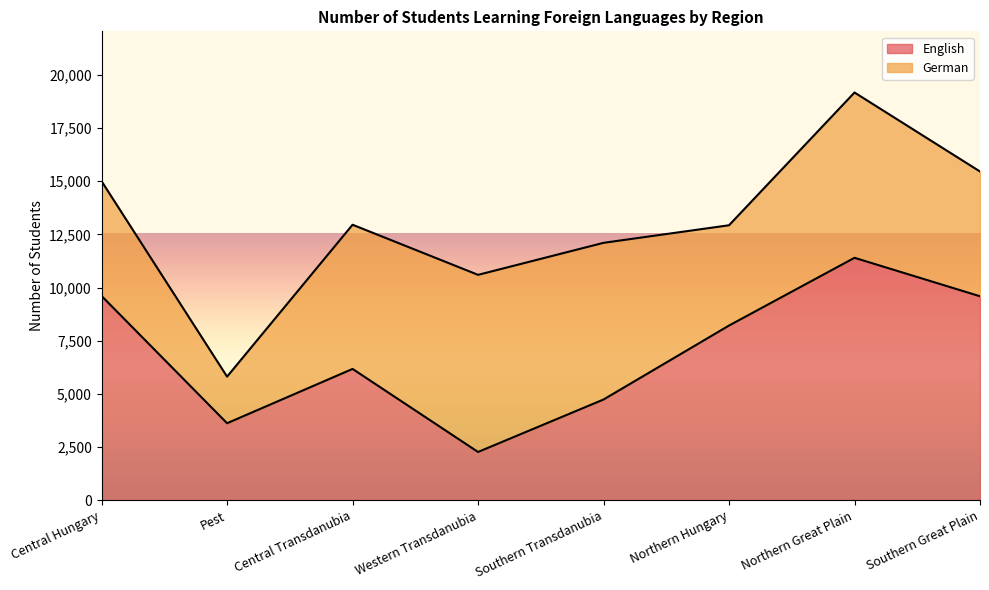

What is the difference between the English values at Northern Great Plain and Northern Hungary?

3184